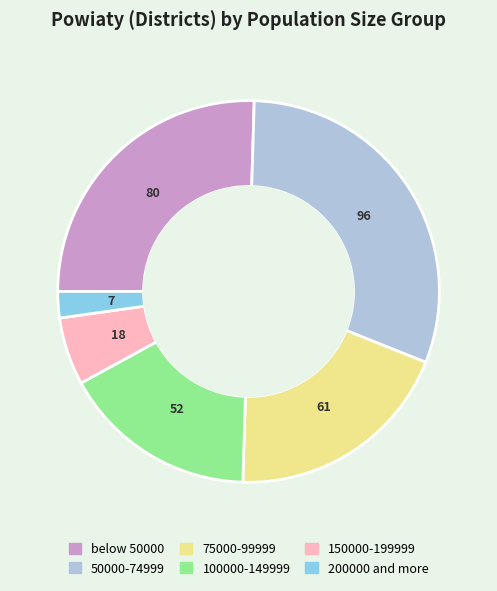

Which category has the biggest portion of the pie?

50000-74999